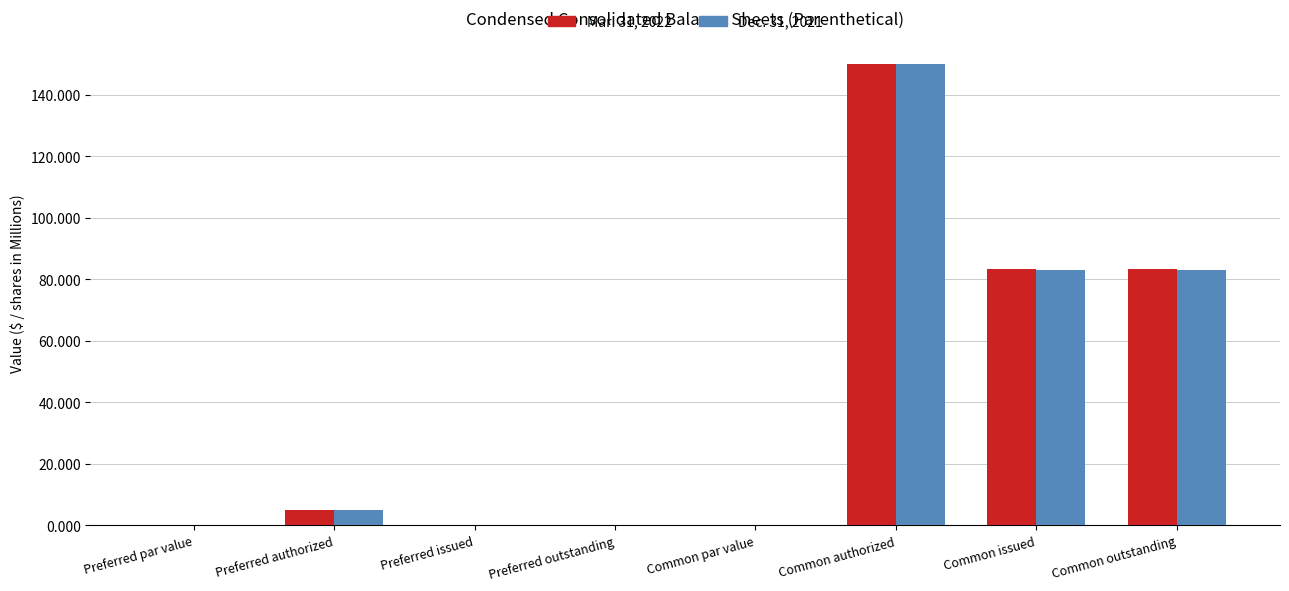

What is the average value of the Mar. 31, 2022 series?

40.3